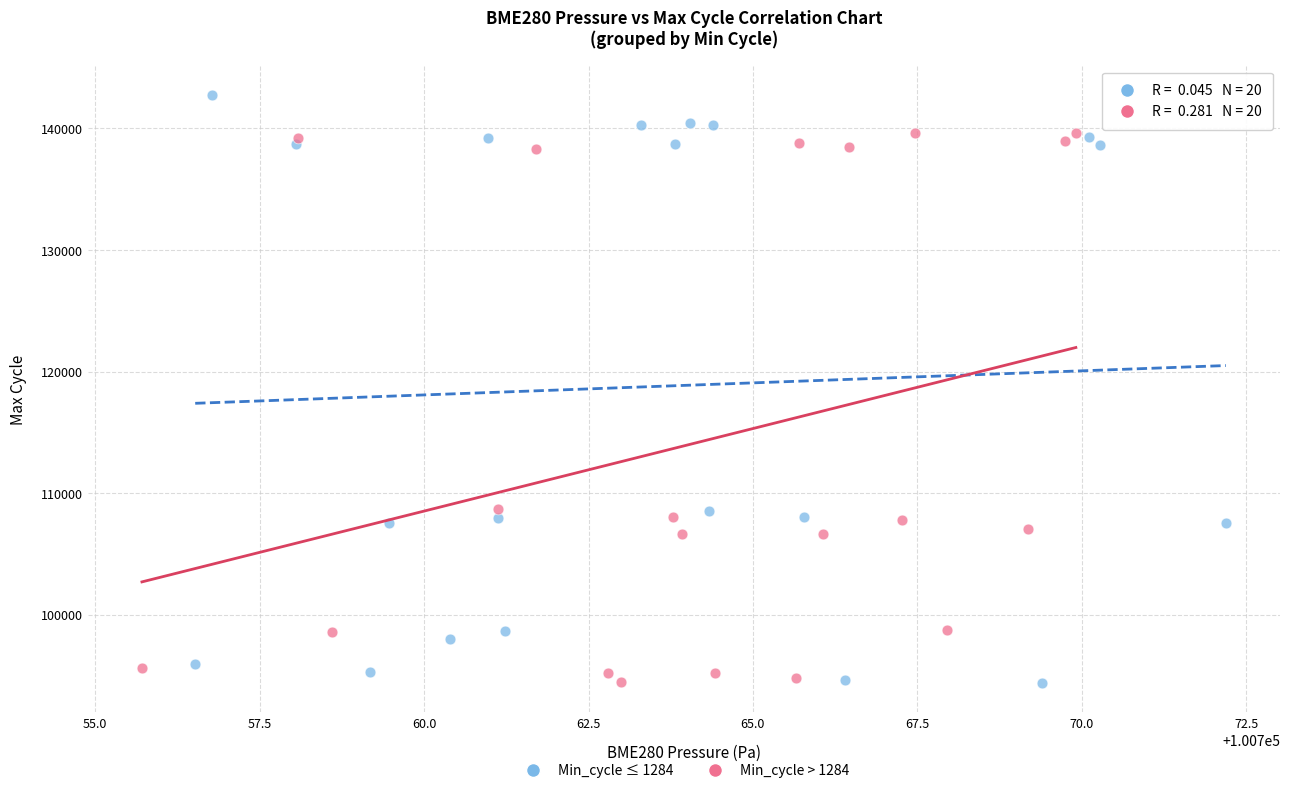

Which series has the widest spread of Y values?

Min_cycle ≤ 1284